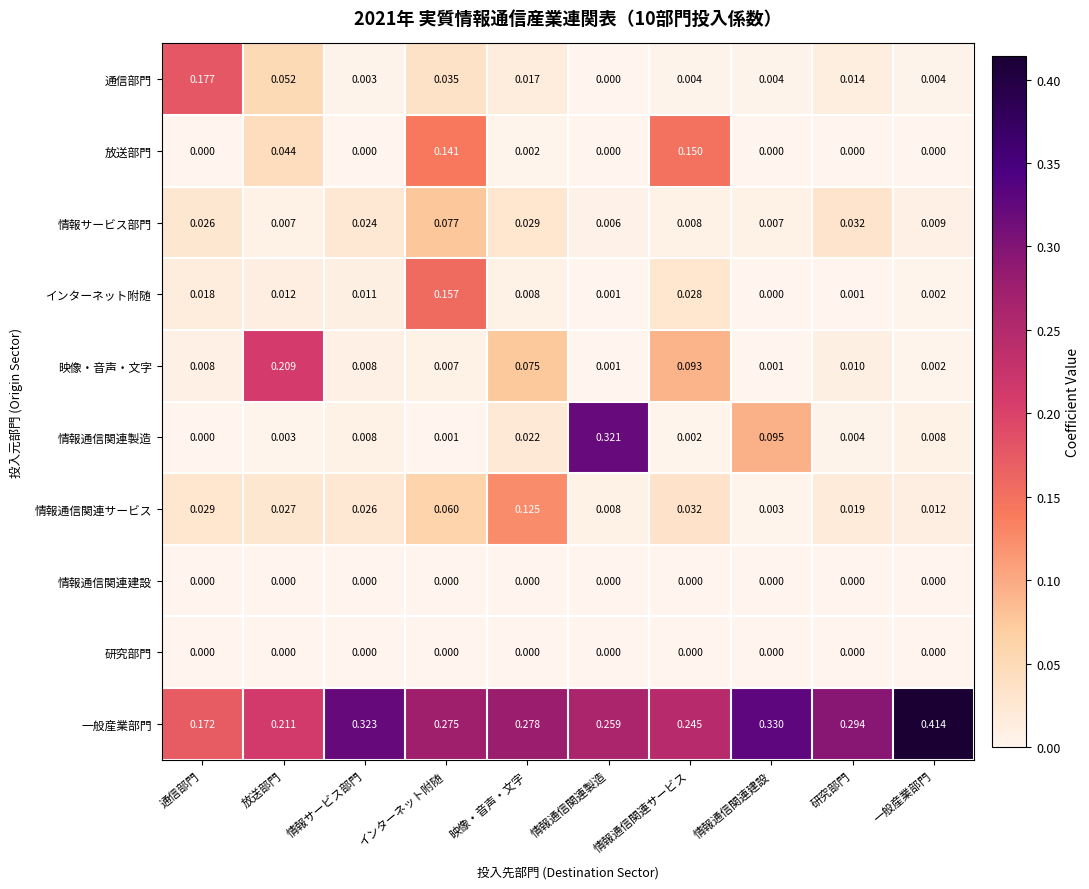

Which label corresponds to the largest value in the chart?

一般産業部門